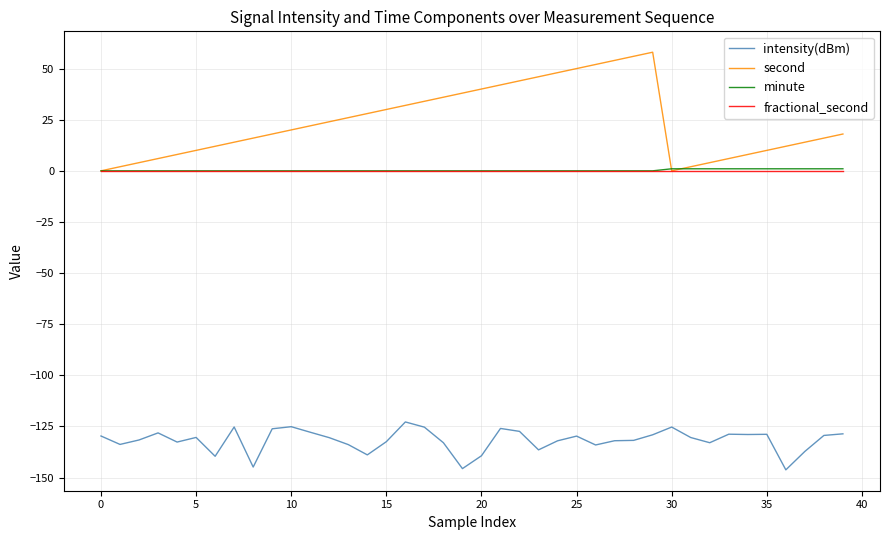

Which series has the largest range (max minus min)?

second